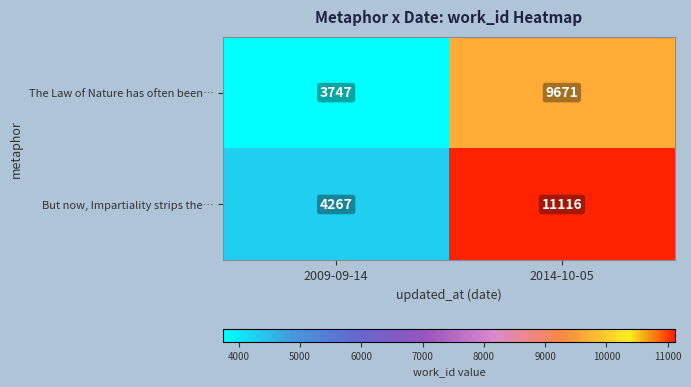

Reading right to left, list all the values displayed in this chart.

The Law of Nature has often been…: 2014-10-05=9671	2009-09-14=3747
But now, Impartiality strips the…: 2014-10-05=11116	2009-09-14=4267